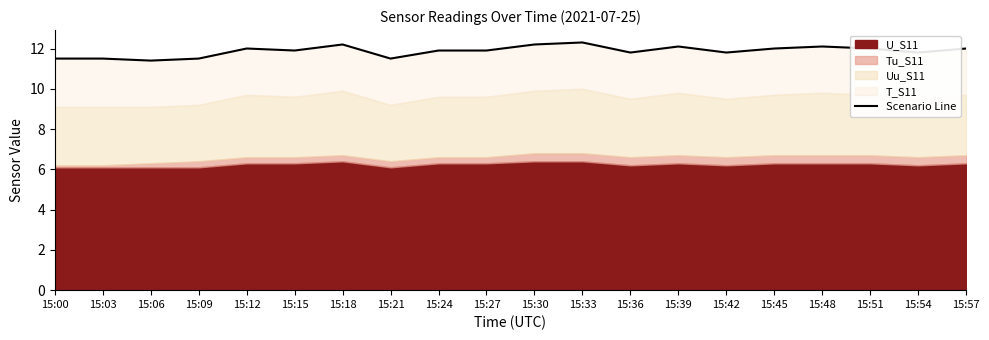

At which category does the chart reach its minimum across all series?

15:06